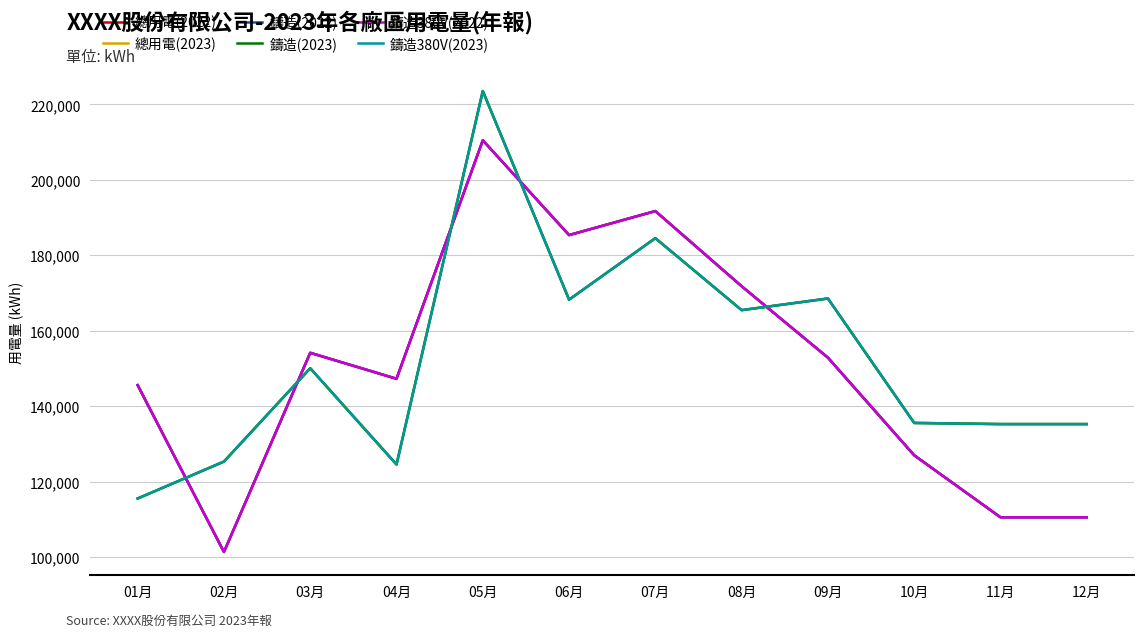

What is the label of the 2nd point from the left?

02月